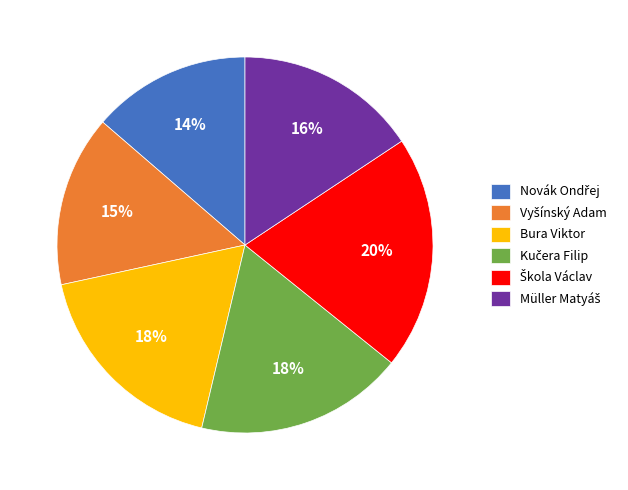

Is it true that Bura Viktor is 11% of the pie?

False